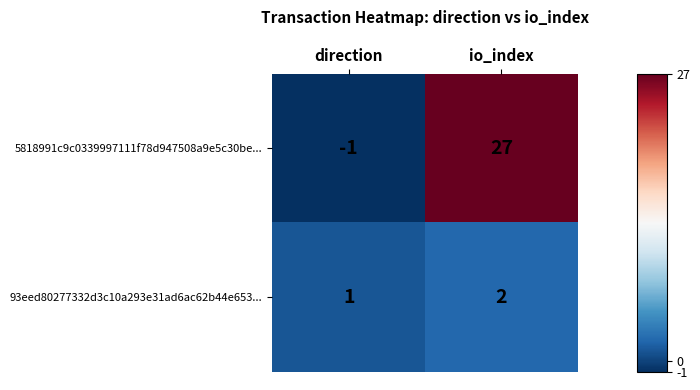

Reading left to right, list all the values displayed in this chart.

5818991c9c0339997111f78d947508a9e5c30be...: direction=-1	io_index=27
93eed80277332d3c10a293e31ad6ac62b44e653...: direction=1	io_index=2